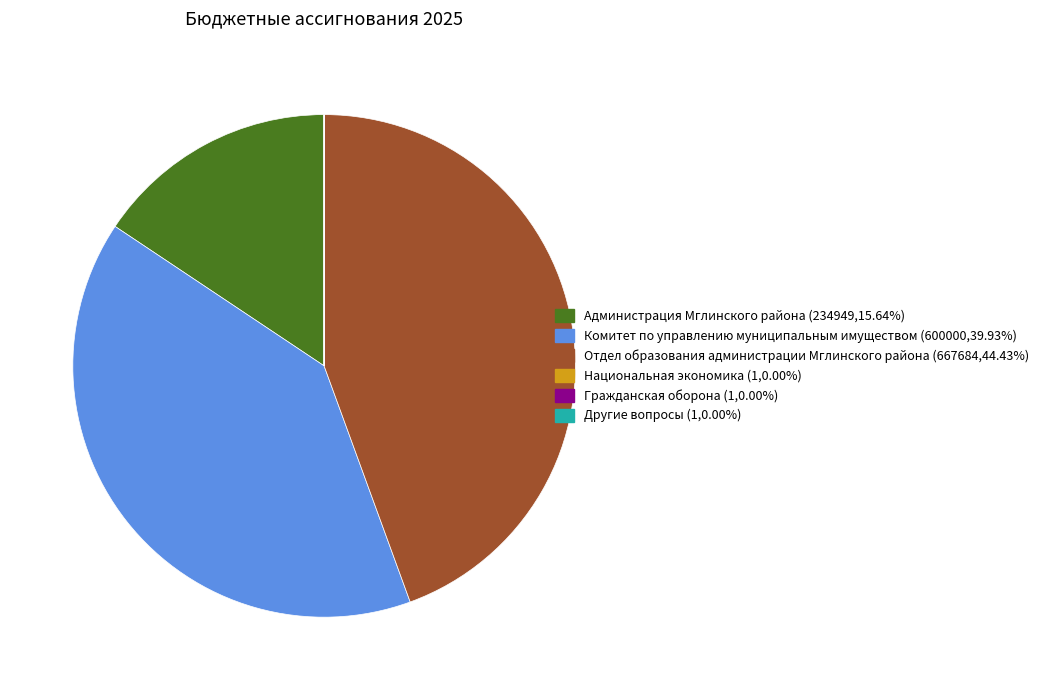

Combined, do Отдел образования администрации Мглинского района and Администрация Мглинского района account for over 50%?

Yes